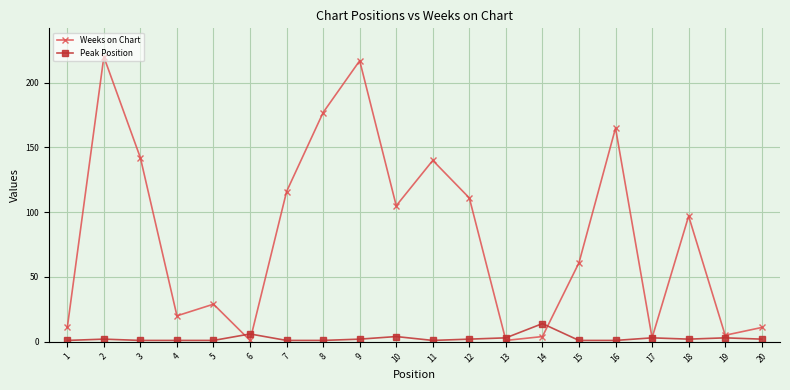

Where is the first local minimum for Weeks on Chart?

4